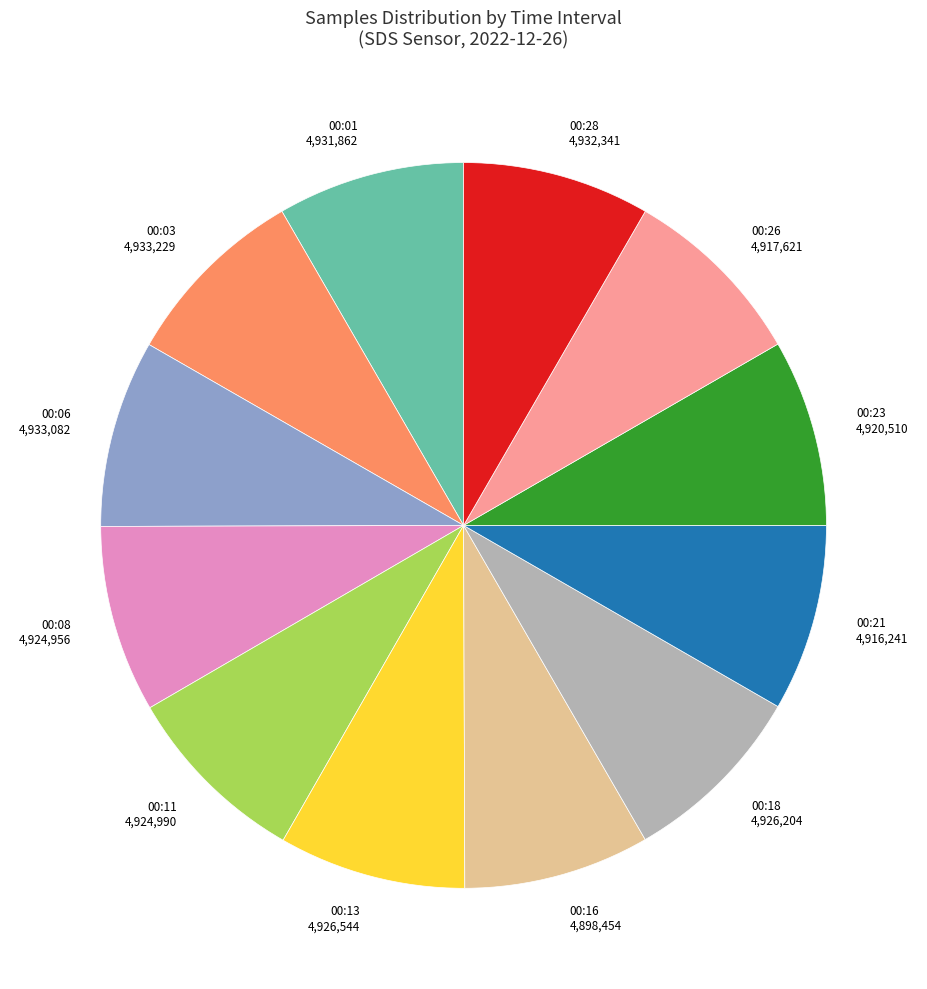

Is there any slice that represents more than half of the pie?

No